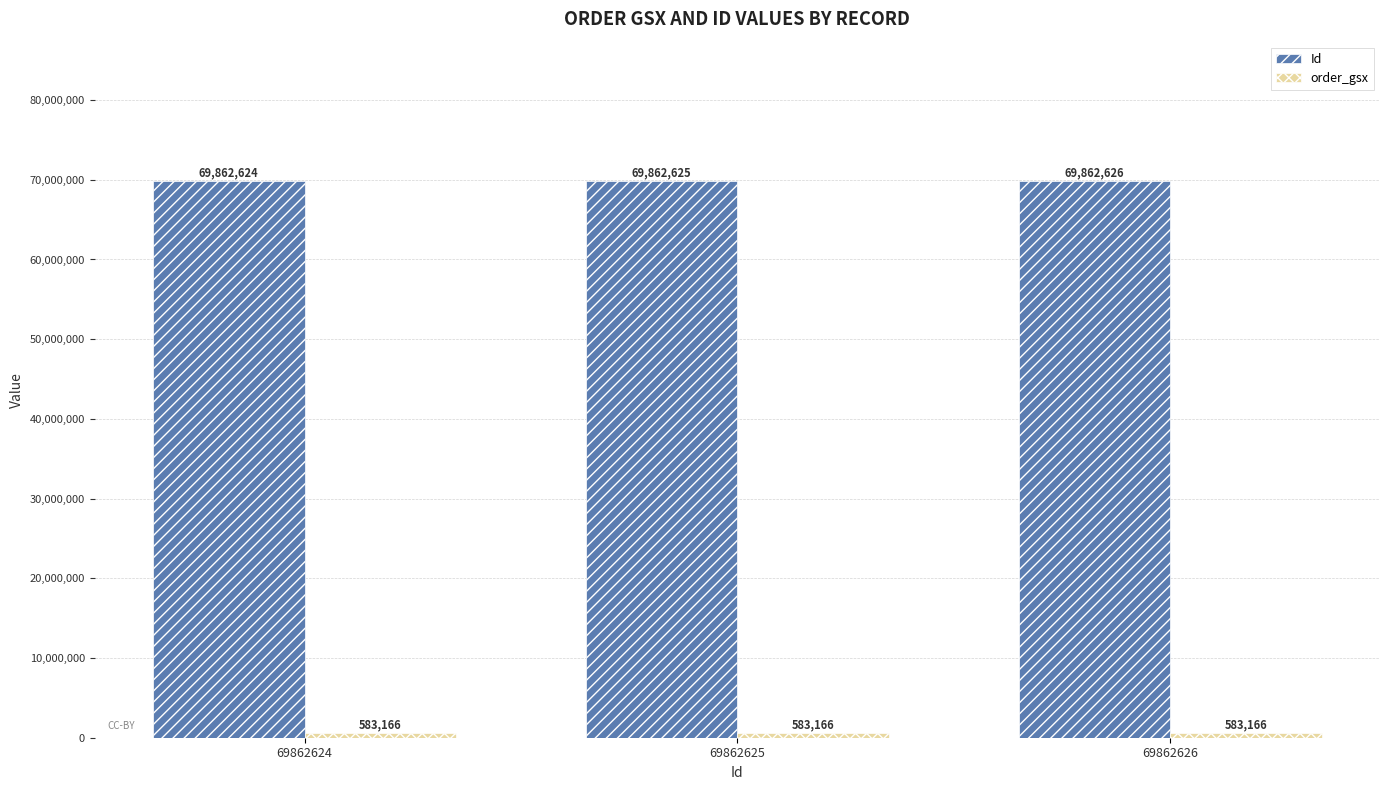

Which series has the largest total across all categories?

Id